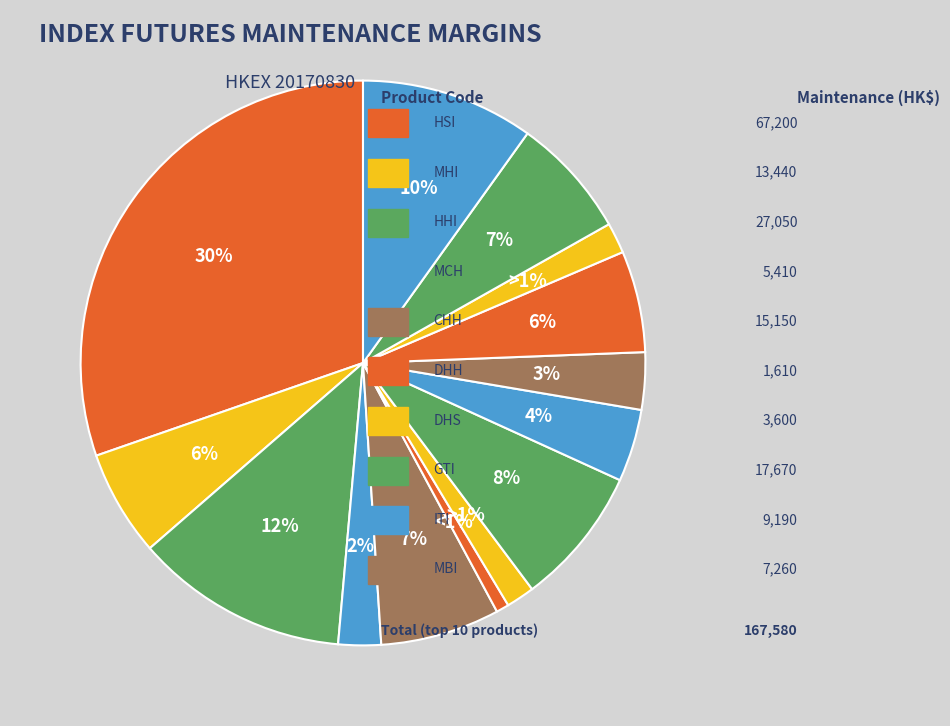

How many segments does this pie chart have?

14